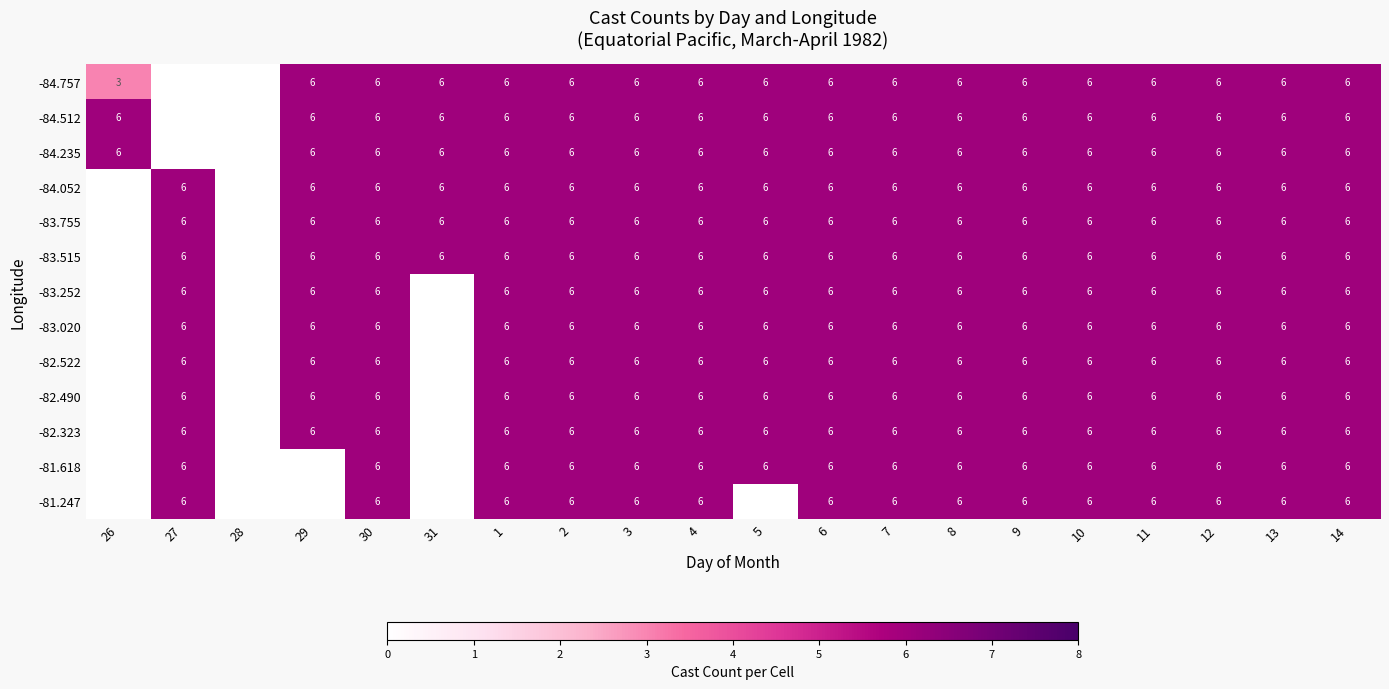

True or false: -83.515 has a value of 6 at 8.

True